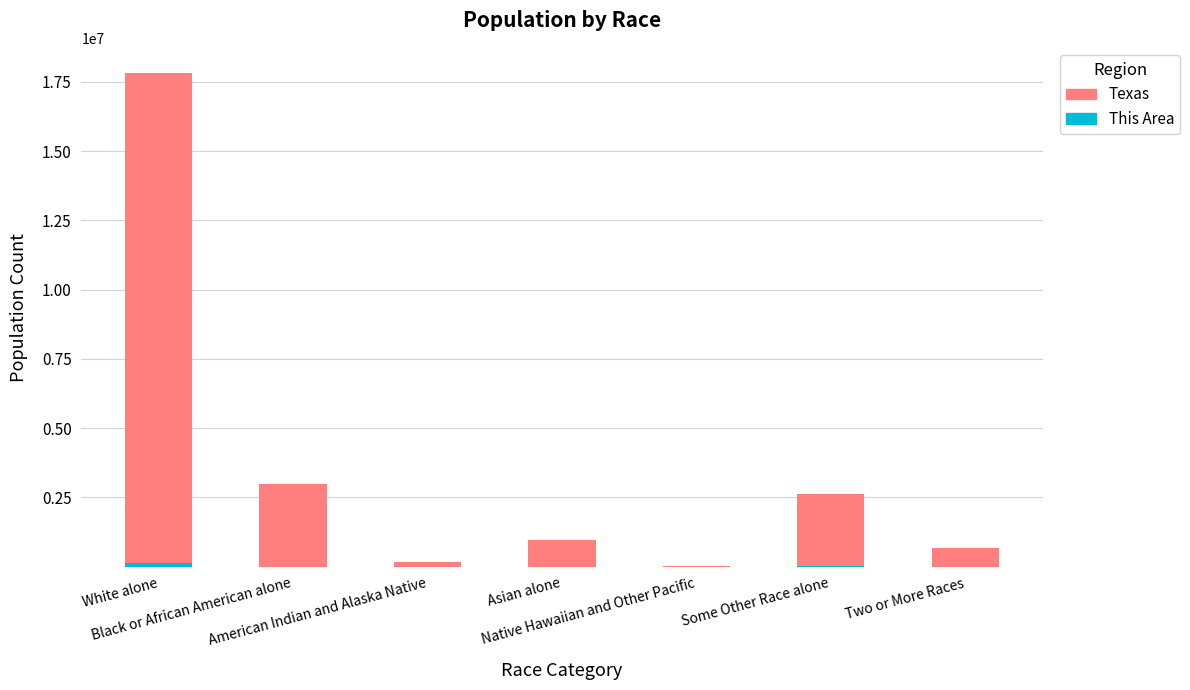

What is the approximate value of This Area at Black or African American alone, to the nearest 50?

3650